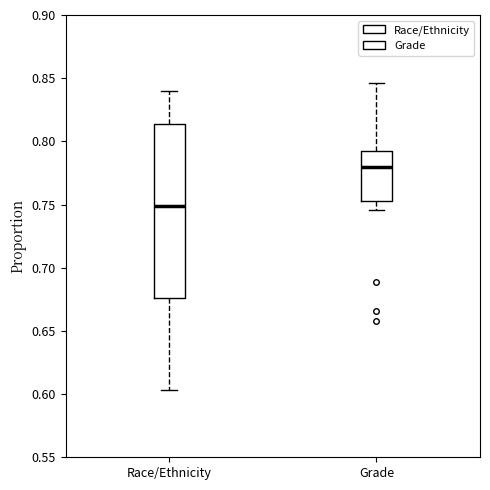

Where is the upper edge of the box for Race/Ethnicity on the y-axis? The values are not printed on the chart, so give them approximately, as read against the axis.

0.815